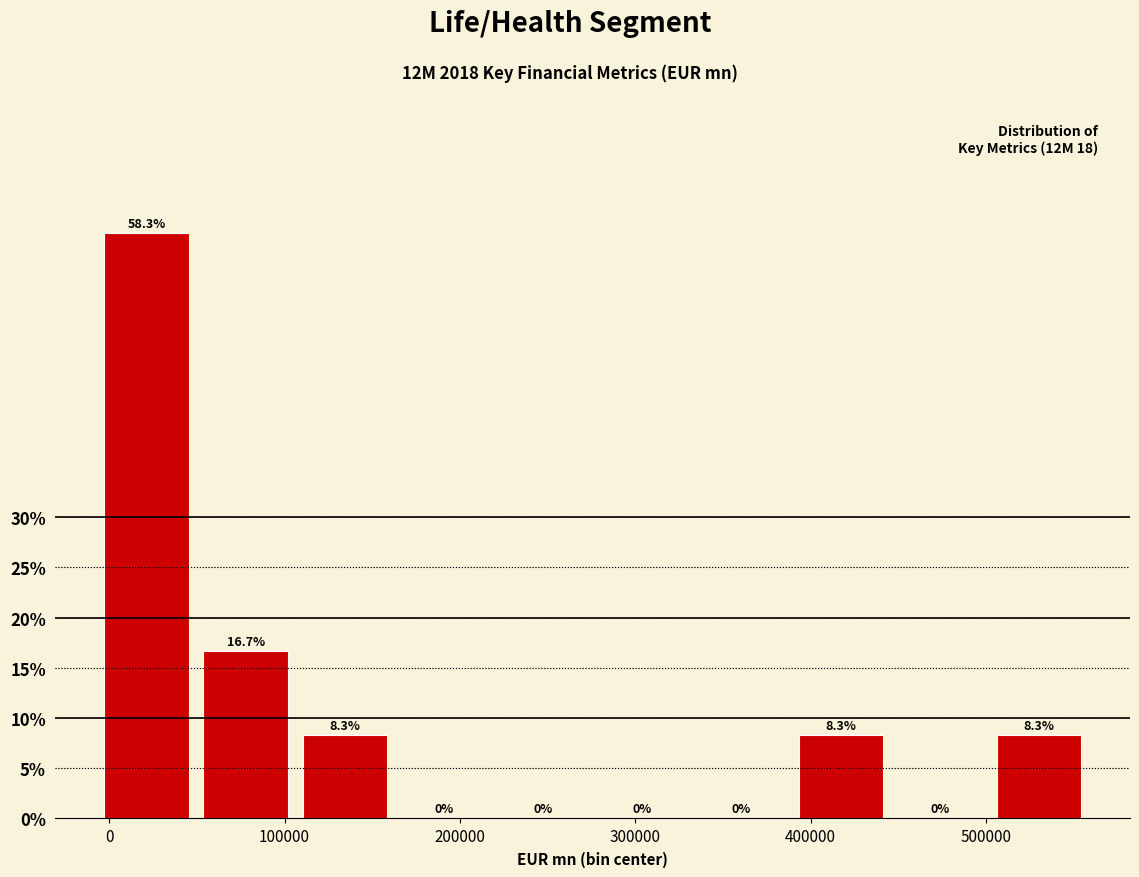

Reading left to right, transcribe this chart: for each bar, give the range it covers on the x-axis and its height. The bar edges are not printed on the chart, so give them approximately, as read against the axis.

-10000 to 50000: 58.3
50000 to 110000: 16.7
110000 to 160000: 8.3
160000 to 220000: 0.0
220000 to 280000: 0.0
280000 to 330000: 0.0
330000 to 390000: 0.0
390000 to 450000: 8.3
450000 to 500000: 0.0
500000 to 560000: 8.3